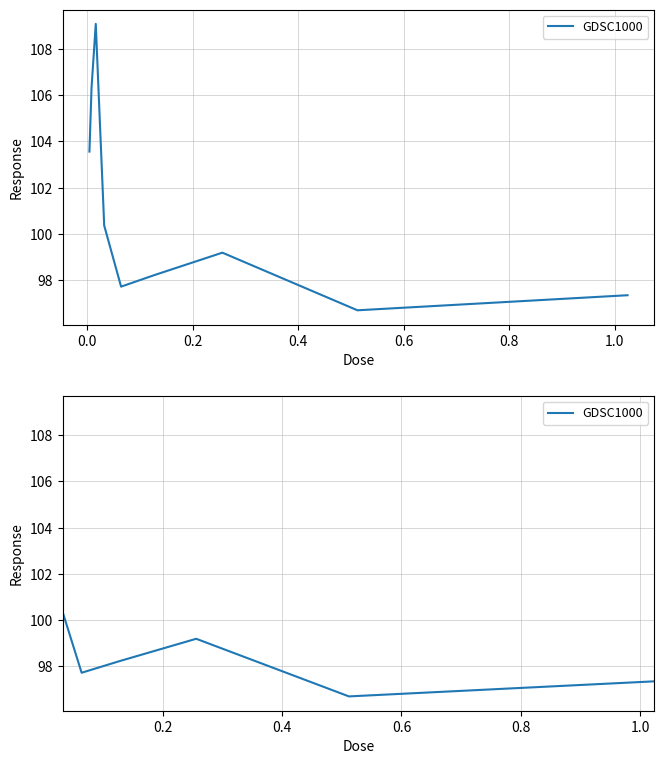

What is the sum of all values?

908.5